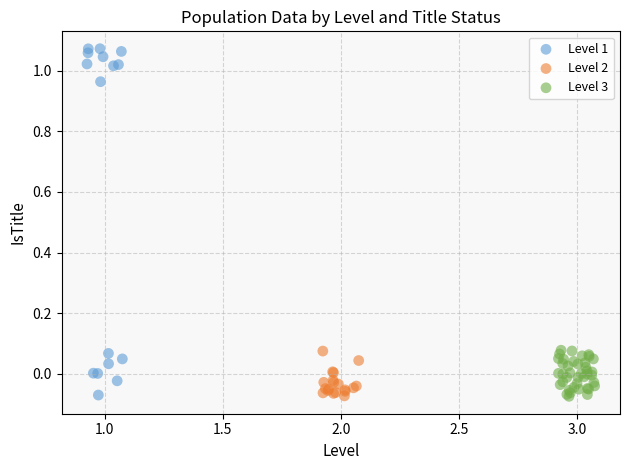

Which series has the widest spread of Y values?

Level 1